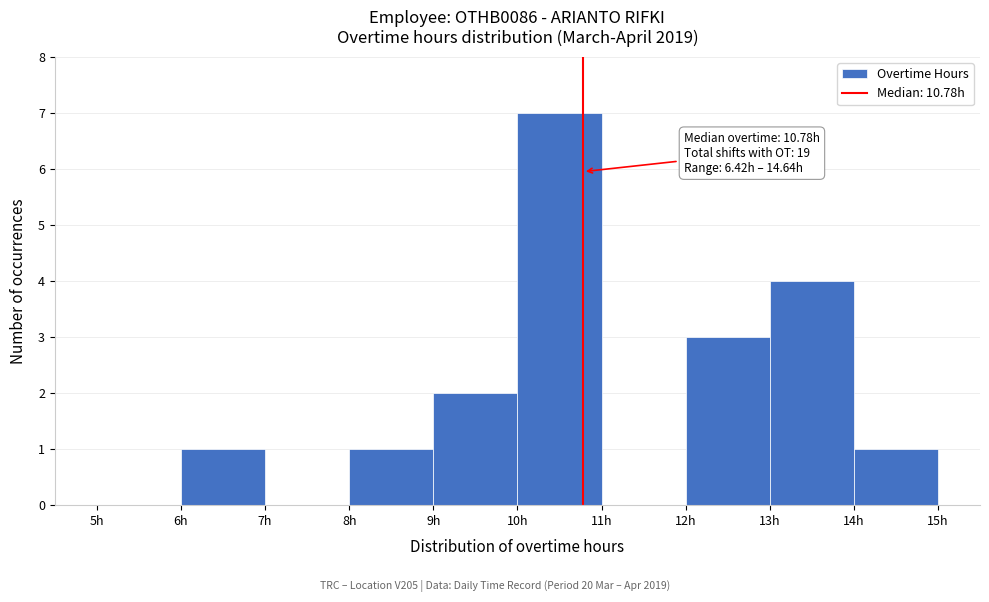

Which range on the x-axis has the tallest bar?

10 to 11